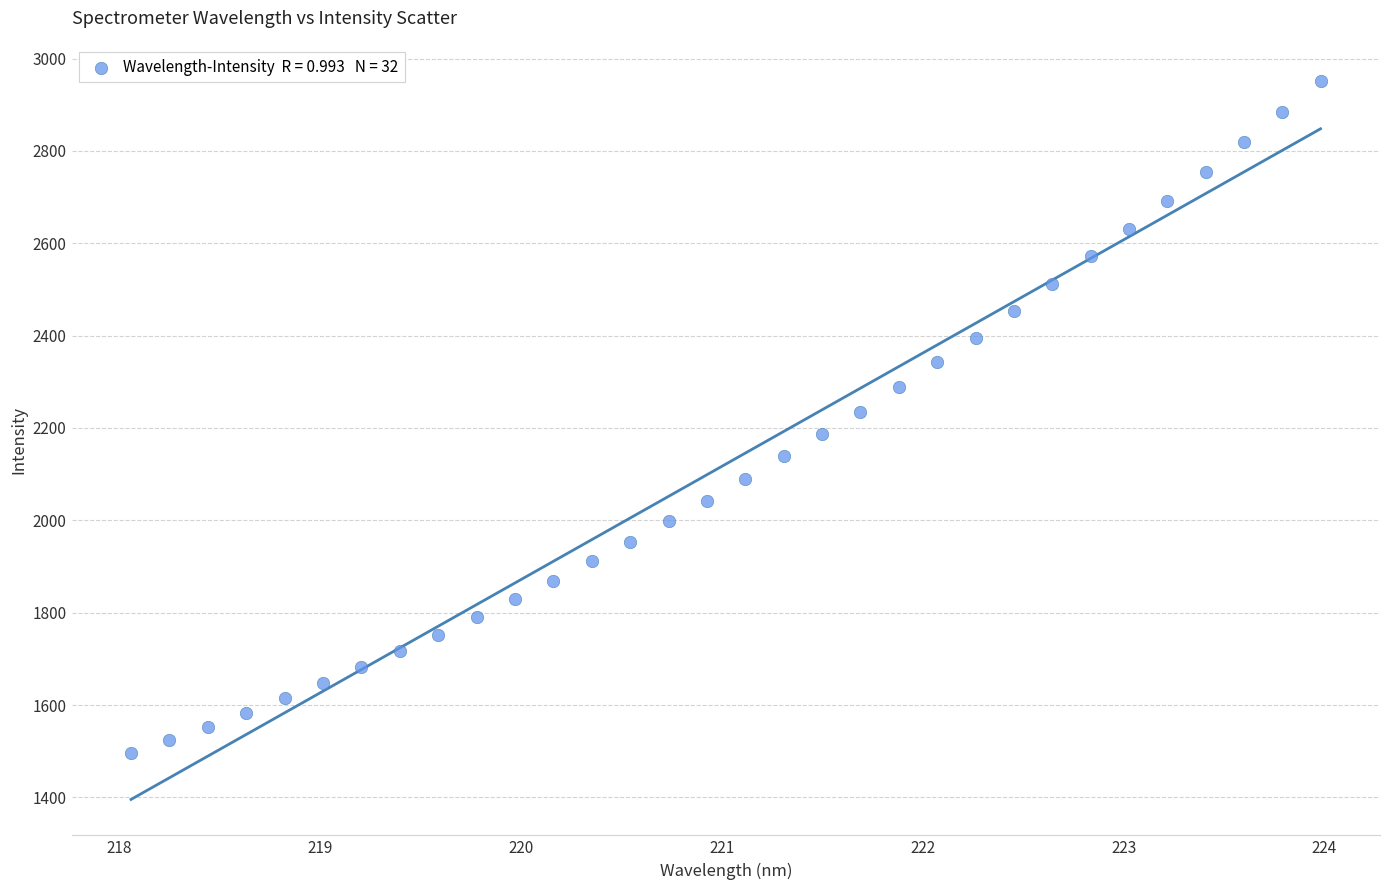

What is the range of Y values (max minus min)?

1456.7